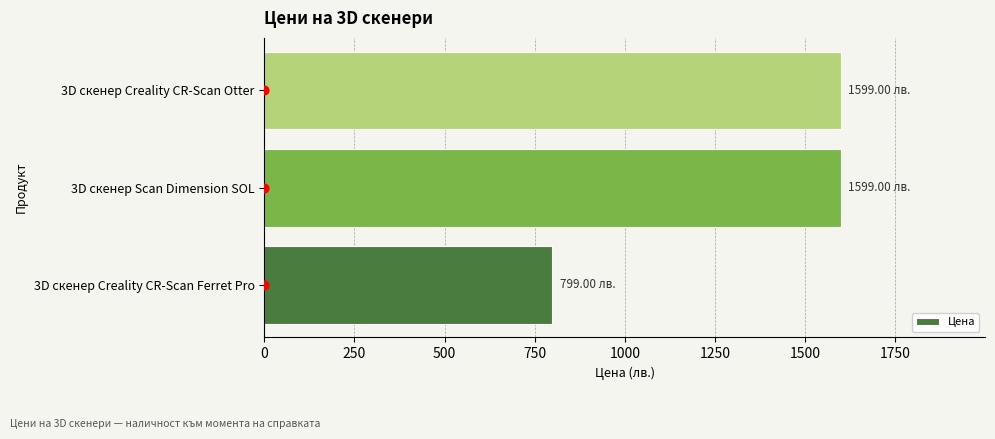

What is the average value of the Цена series?

1332.3